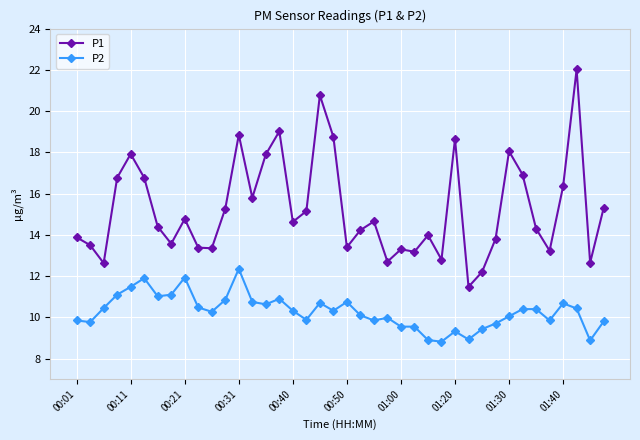

How many lines are shown in the chart?

2